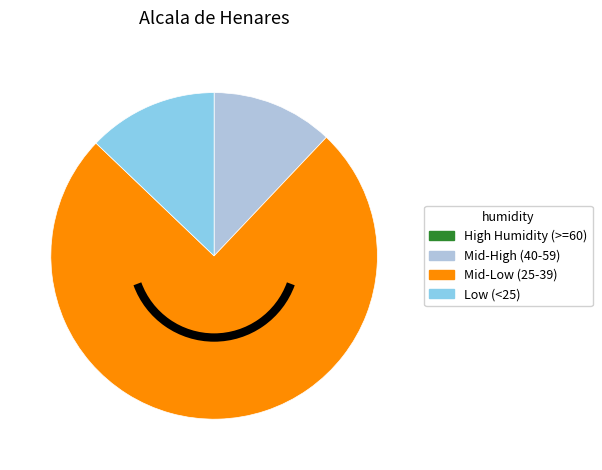

What is the ratio of the value at Low (<25) to the value at Mid-High (40-59)?

1.1